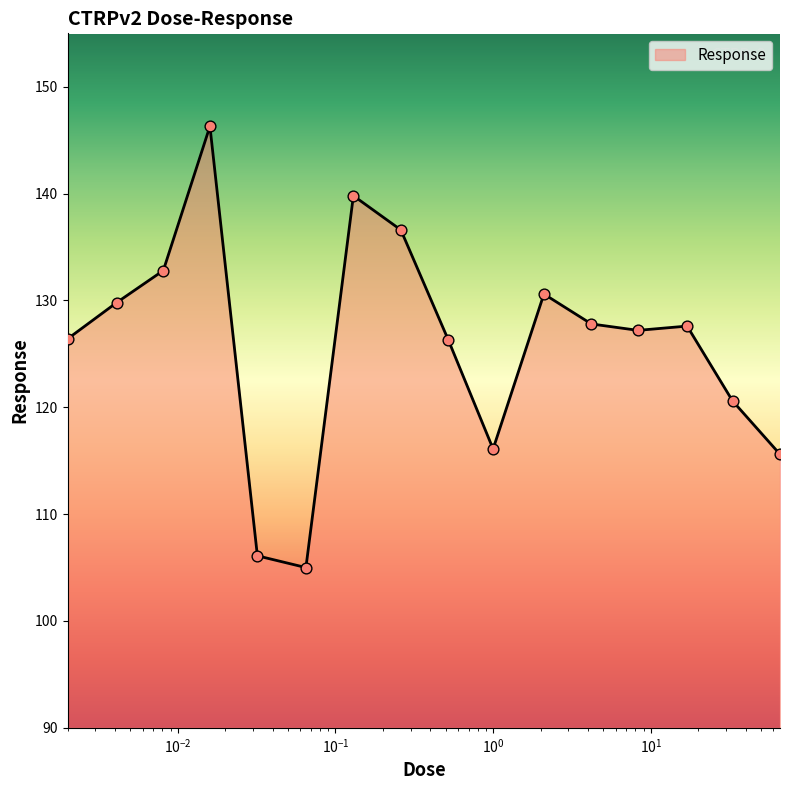

What is the difference between the maximum and minimum values?

41.3